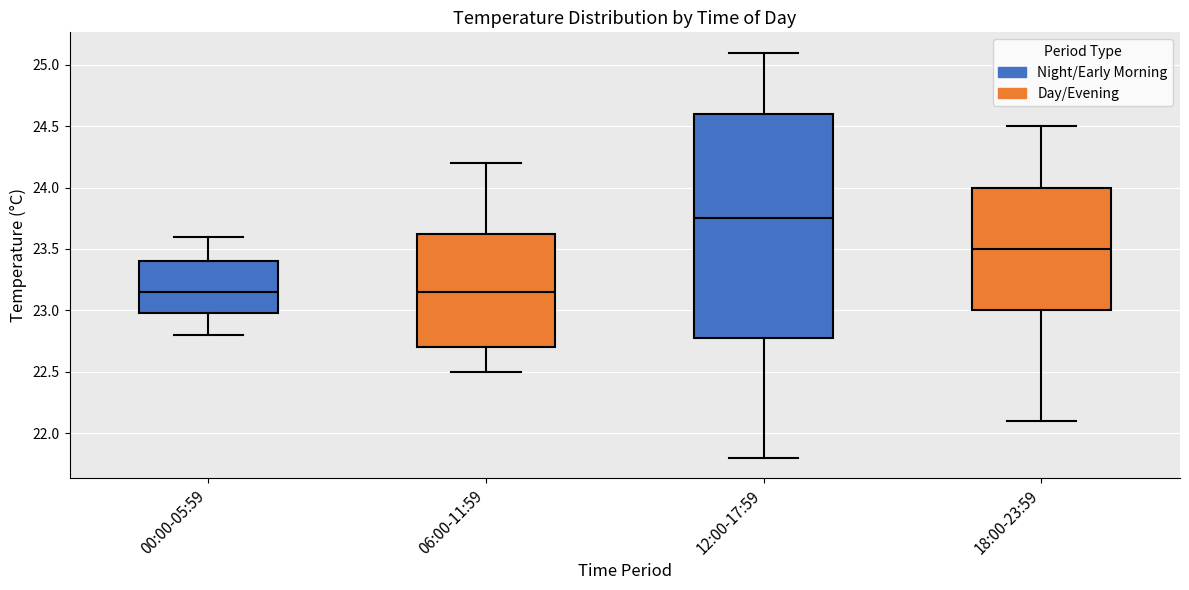

Reading left to right, read every box against the y-axis: the position of its median line, the range the box covers, and the ends of its whiskers. The values are not printed on the chart, so give them approximately, as read against the axis.

00:00-05:59: median 23.15, box 23.00 to 23.40, whiskers 22.80 to 23.60
06:00-11:59: median 23.15, box 22.70 to 23.65, whiskers 22.50 to 24.20
12:00-17:59: median 23.75, box 22.80 to 24.60, whiskers 21.80 to 25.10
18:00-23:59: median 23.50, box 23.00 to 24.00, whiskers 22.10 to 24.50